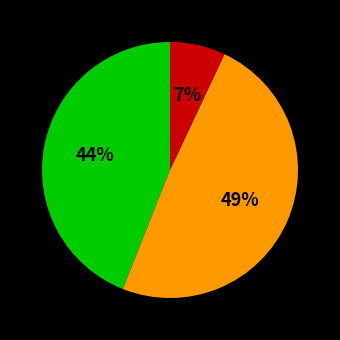

Is there any slice that represents more than half of the pie?

No